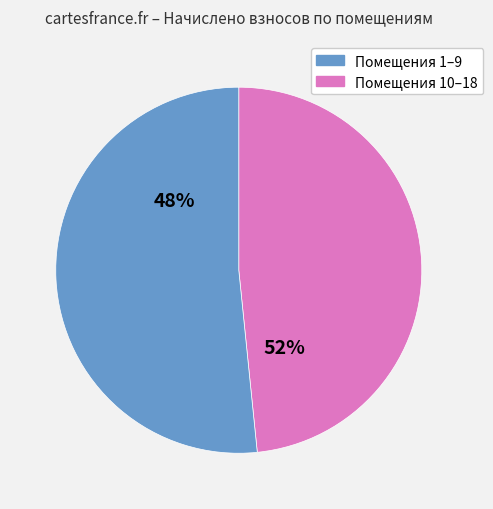

Does 9 represent more than half of the total?

No